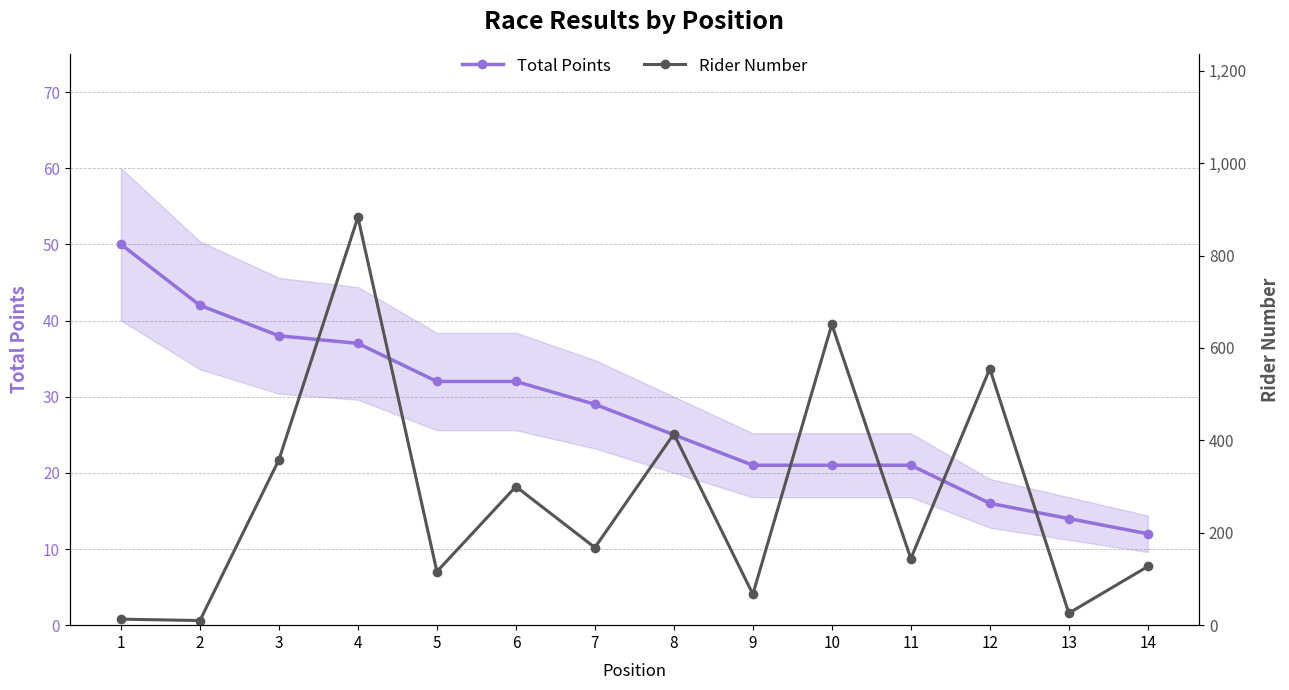

What is the difference between the second highest and minimum values in the Total Points series?

30